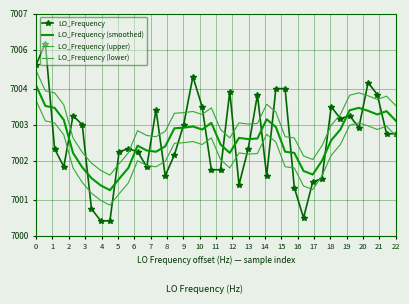

Which series has the largest total across all categories?

LO_Frequency (upper)